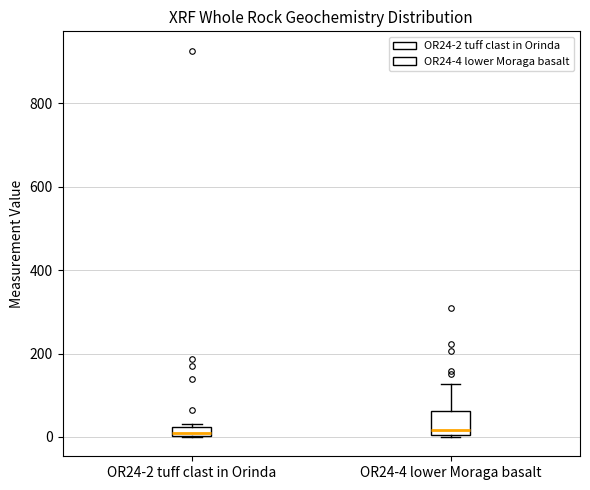

Where is the lower edge of the box for OR24-2 tuff clast in Orinda on the y-axis? The values are not printed on the chart, so give them approximately, as read against the axis.

0